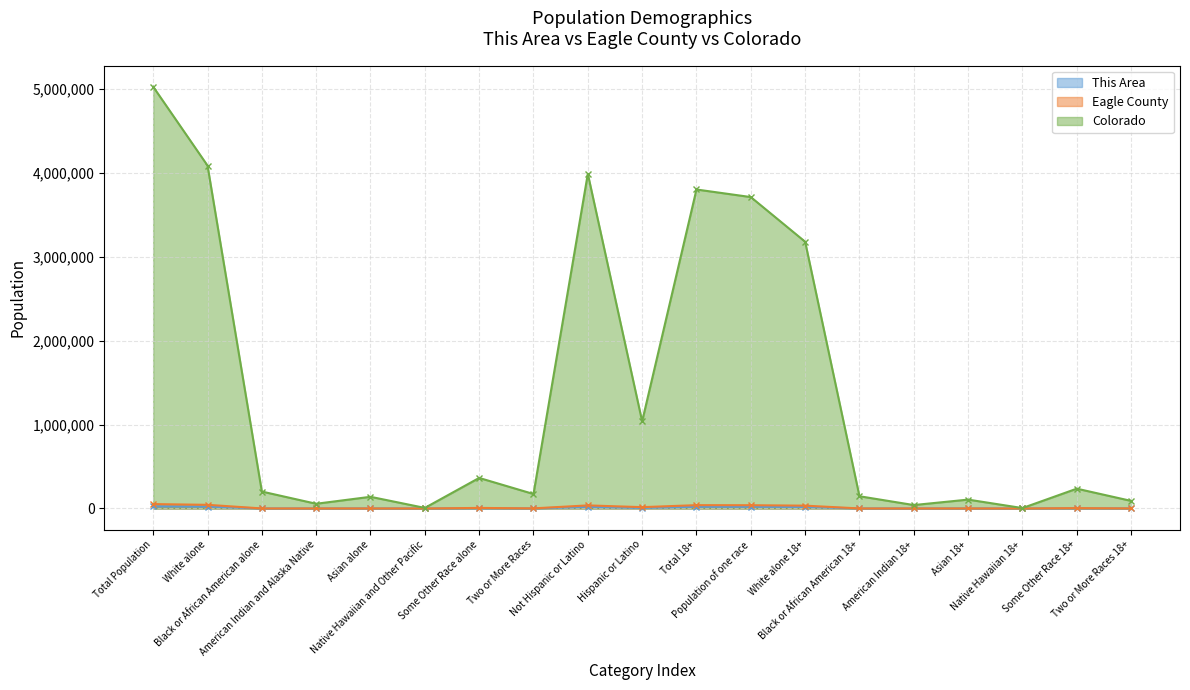

Reading left to right, what are all the values shown in this chart?

This Area: Total Population=25379	White alone=22071	Black or African American alone=252	American Indian and Alaska Native=114	Asian alone=294	Native Hawaiian and Other Pacific=8	Some Other Race alone=2201	Two or More Races=439	Not Hispanic or Latino=18975	Hispanic or Latino=6404	Total 18+=20444	Population of one race=20133	White alone 18+=18027	Black or African American 18+=208	American Indian 18+=90	Asian 18+=235	Native Hawaiian 18+=8	Some Other Race 18+=1565	Two or More Races 18+=311
Eagle County: Total Population=52197	White alone=43402	Black or African American alone=359	American Indian and Alaska Native=343	Asian alone=528	Native Hawaiian and Other Pacific=15	Some Other Race alone=6443	Two or More Races=1107	Not Hispanic or Latino=36508	Hispanic or Latino=15689	Total 18+=39397	Population of one race=38729	White alone 18+=33569	Black or African American 18+=287	American Indian 18+=242	Asian 18+=397	Native Hawaiian 18+=15	Some Other Race 18+=4219	Two or More Races 18+=668
Colorado: Total Population=5029196	White alone=4089202	Black or African American alone=201737	American Indian and Alaska Native=56010	Asian alone=139028	Native Hawaiian and Other Pacific=6623	Some Other Race alone=364140	Two or More Races=172456	Not Hispanic or Latino=3990509	Hispanic or Latino=1038687	Total 18+=3803587	Population of one race=3713299	White alone 18+=3180748	Black or African American 18+=145660	American Indian 18+=40624	Asian 18+=105569	Native Hawaiian 18+=4694	Some Other Race 18+=236004	Two or More Races 18+=90288